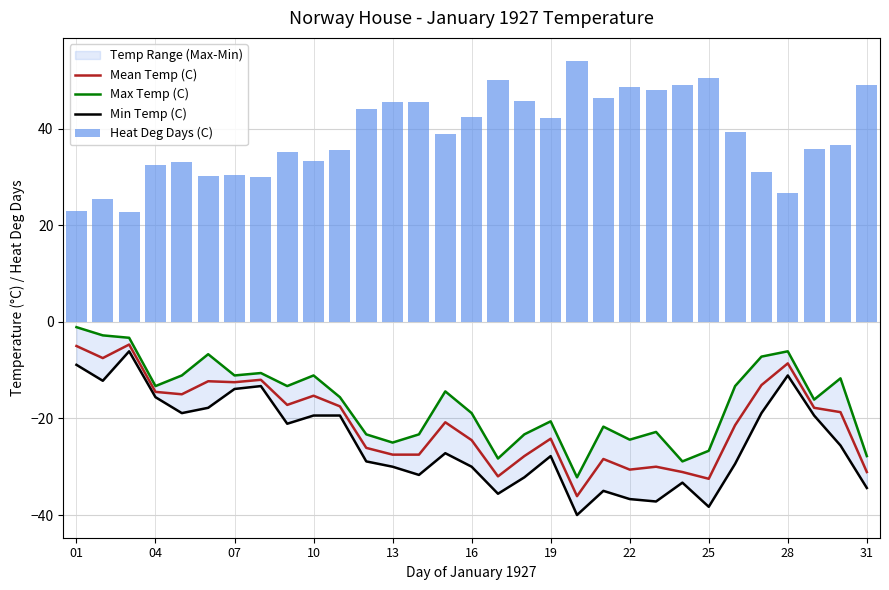

Reading left to right, transcribe all the data shown in this chart.

Mean Temp (C): -5.0	-7.5	-4.7	-14.5	-15.0	-12.3	-12.5	-12.0	-17.2	-15.3	-17.5	-26.1	-27.5	-27.5	-20.8	-24.5	-32.0	-27.8	-24.2	-36.1	-28.4	-30.6	-30.0	-31.1	-32.5	-21.4	-13.1	-8.6	-17.8	-18.7	-31.1
Max Temp (C): -1.1	-2.8	-3.3	-13.3	-11.1	-6.7	-11.1	-10.6	-13.3	-11.1	-15.6	-23.3	-25.0	-23.3	-14.4	-18.9	-28.3	-23.3	-20.6	-32.2	-21.7	-24.4	-22.8	-28.9	-26.7	-13.3	-7.2	-6.1	-16.1	-11.7	-27.8
Min Temp (C): -8.9	-12.2	-6.1	-15.6	-18.9	-17.8	-13.9	-13.3	-21.1	-19.4	-19.4	-28.9	-30.0	-31.7	-27.2	-30.0	-35.6	-32.2	-27.8	-40.0	-35.0	-36.7	-37.2	-33.3	-38.3	-29.4	-18.9	-11.1	-19.4	-25.6	-34.4
Heat Deg Days (C): 23.0	25.5	22.7	32.5	33.0	30.3	30.5	30.0	35.2	33.3	35.5	44.1	45.5	45.5	38.8	42.5	50.0	45.8	42.2	54.1	46.4	48.6	48.0	49.1	50.5	39.4	31.1	26.6	35.8	36.7	49.1